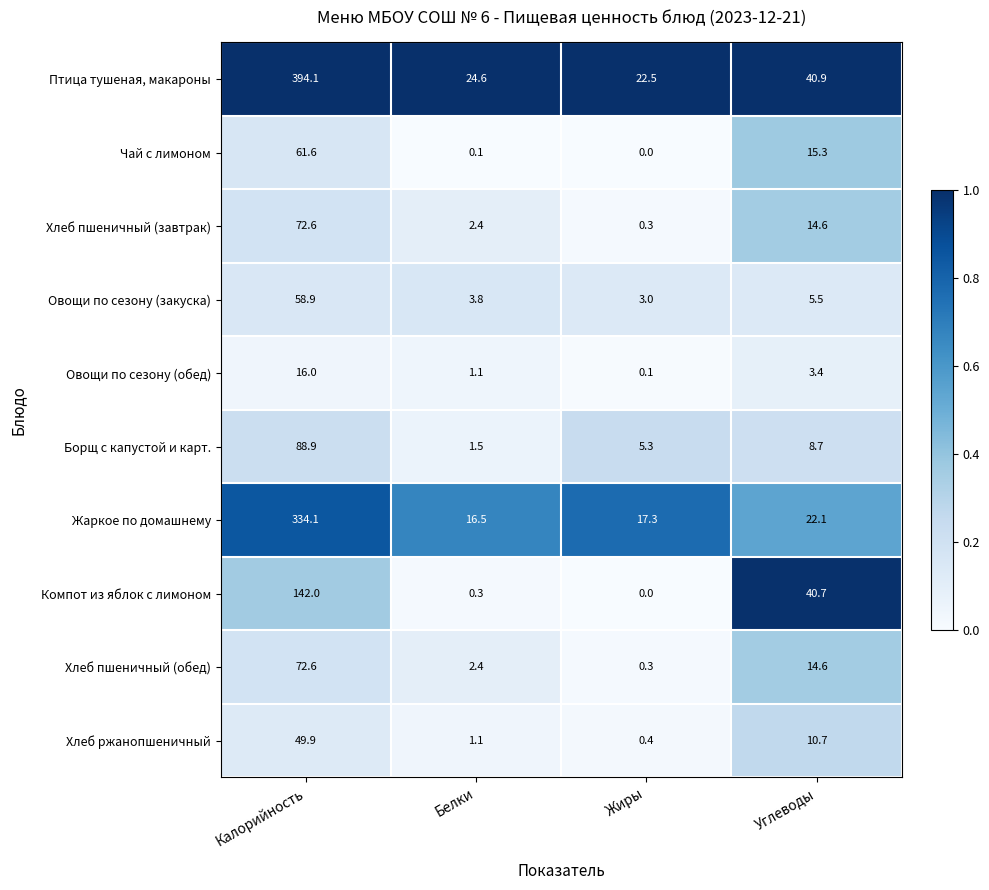

At which category is the sum across all series the highest?

Калорийность